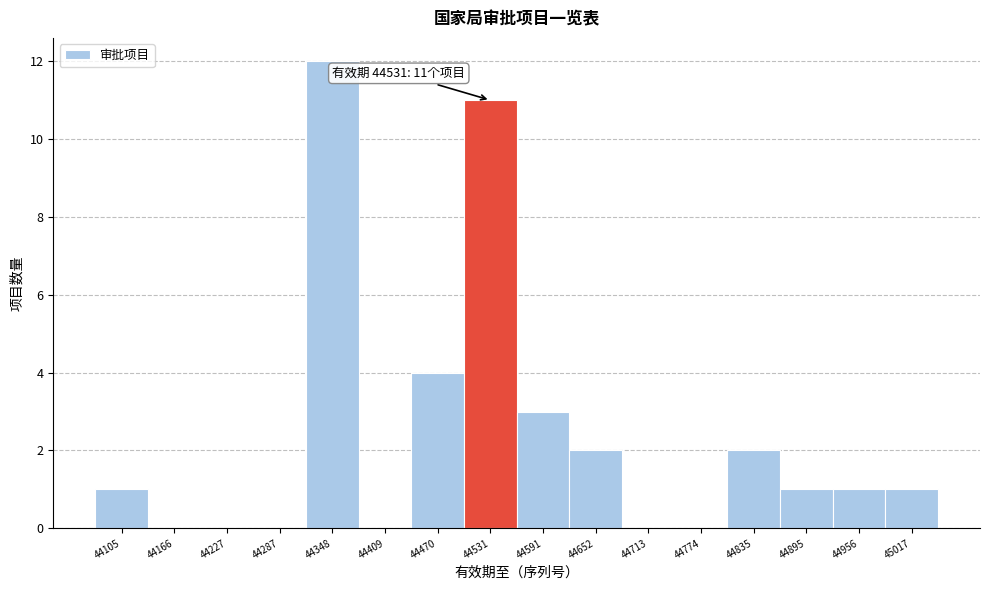

Over which range of the x-axis is the bar tallest?

44320 to 44380